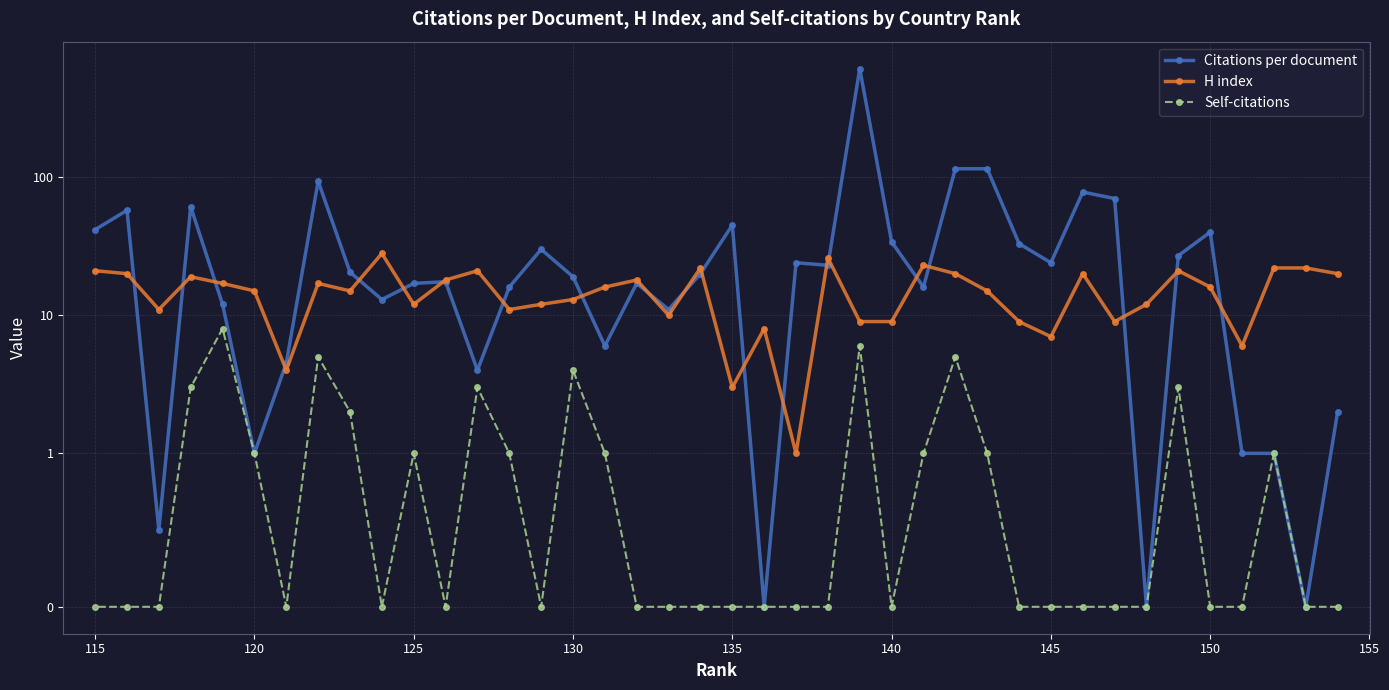

How many Self-citations values are between 0 and 1?

31